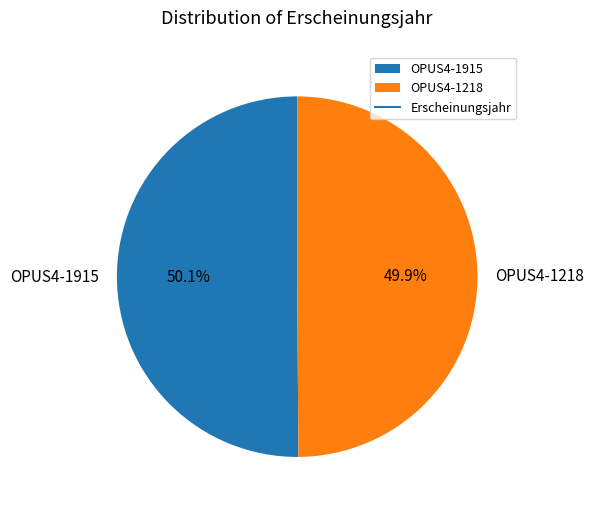

Is there any slice that represents more than half of the pie?

Yes